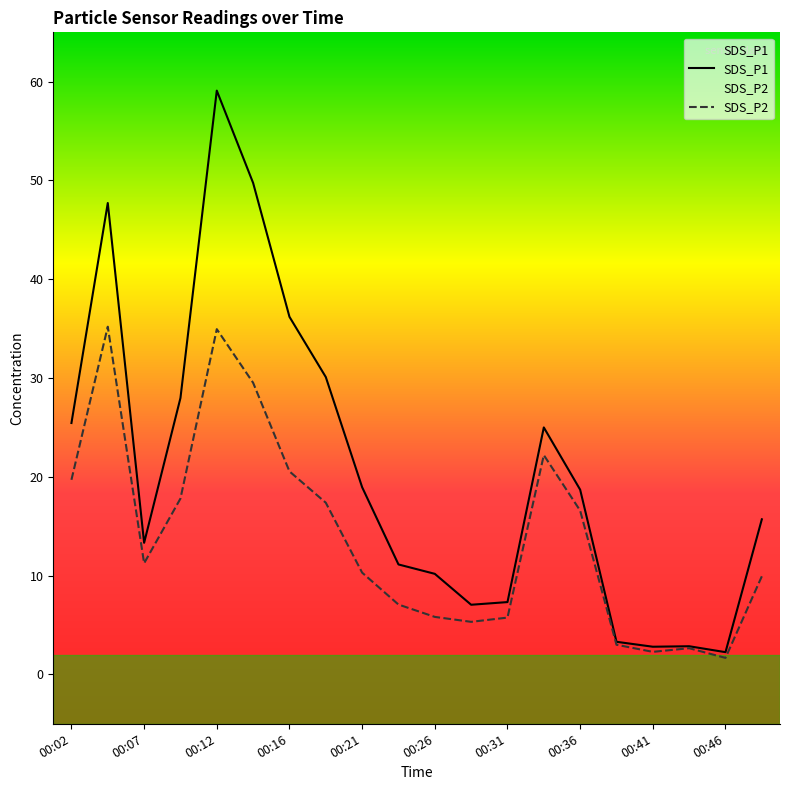

At how many categories does at least one series exceed 42?

3